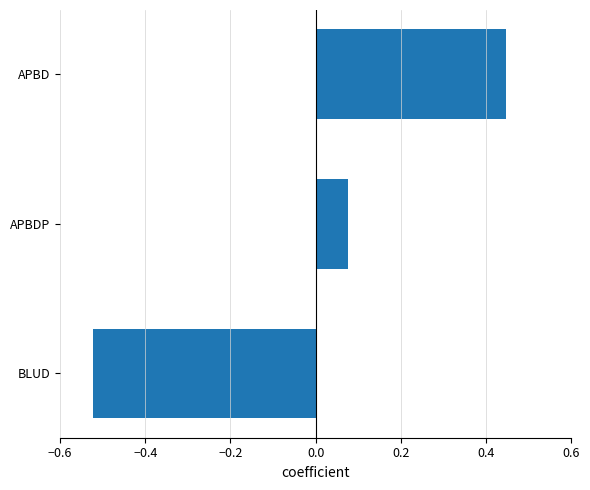

Rank the categories by value from lowest to highest.

BLUD, APBDP, APBD